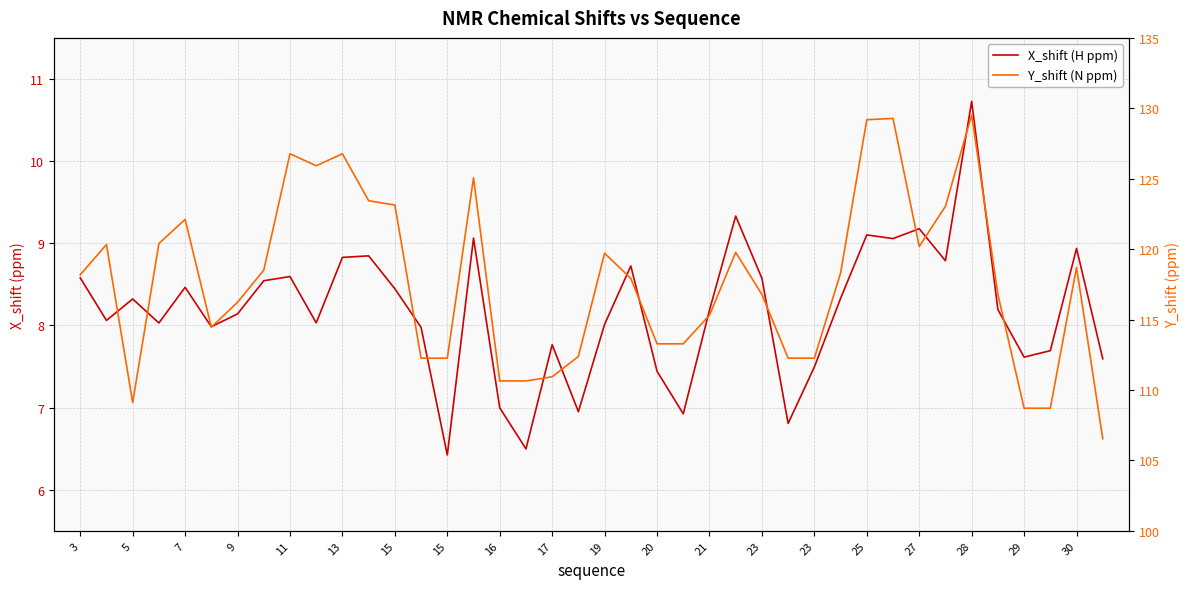

In Y_shift (N ppm), how many points are lower than both neighbors (excluding endpoints)?

4